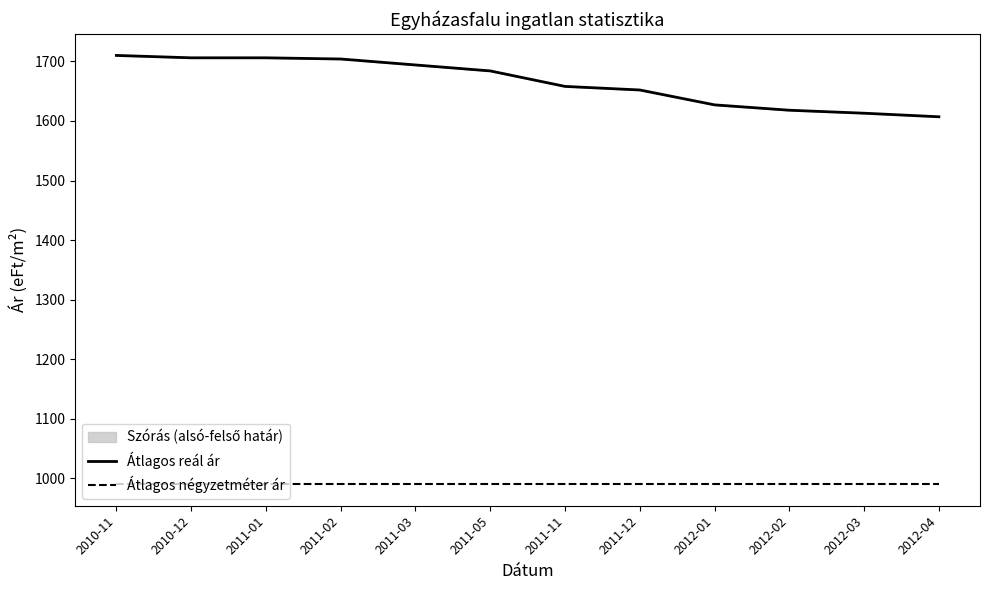

What is the maximum value shown in the chart?

1710